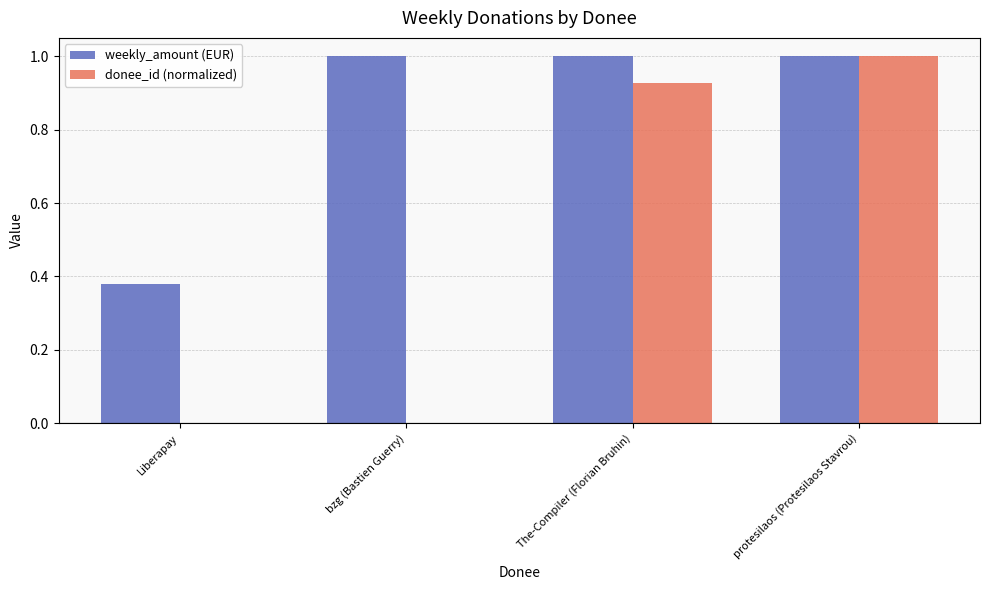

Is it true that weekly_amount (EUR) equals 0.2 at The-Compiler (Florian Bruhin)?

False